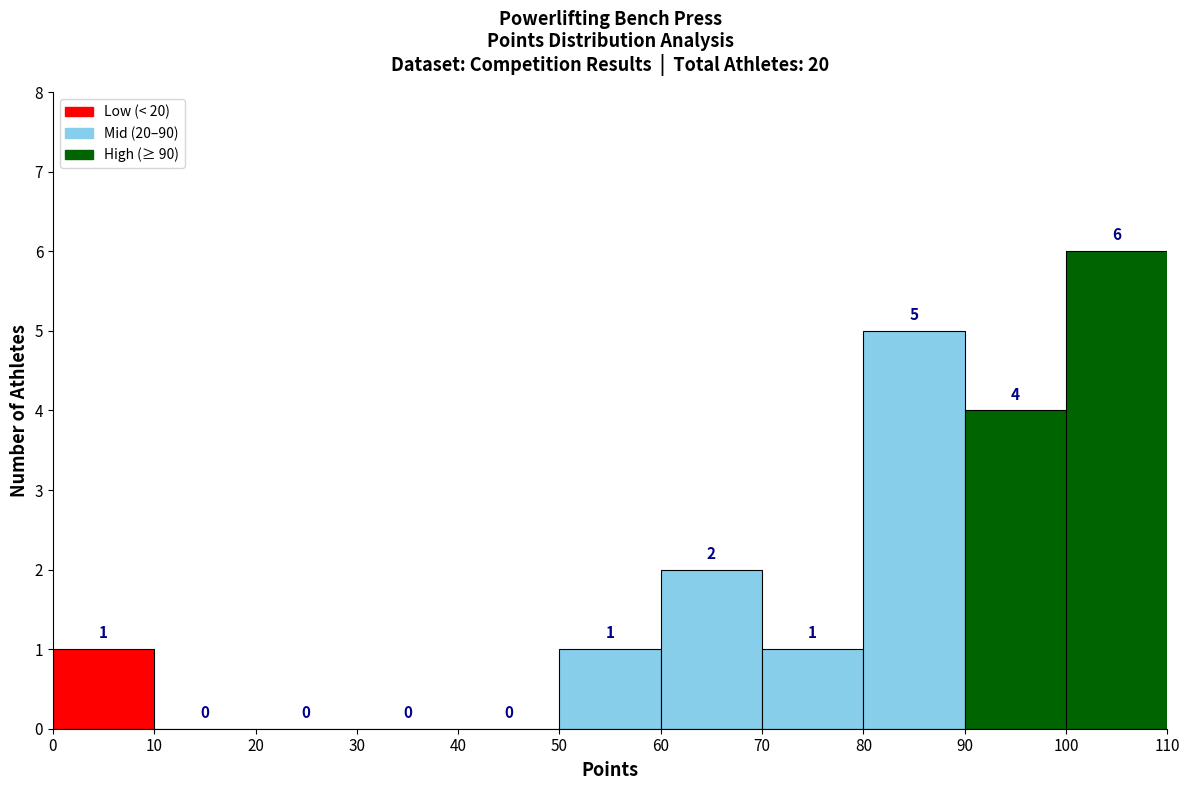

Reading left to right, transcribe this chart: for each bar, give the range it covers on the x-axis and its height.

0 to 10: 1
10 to 20: 0
20 to 30: 0
30 to 40: 0
40 to 50: 0
50 to 60: 1
60 to 70: 2
70 to 80: 1
80 to 90: 5
90 to 100: 4
100 to 110: 6